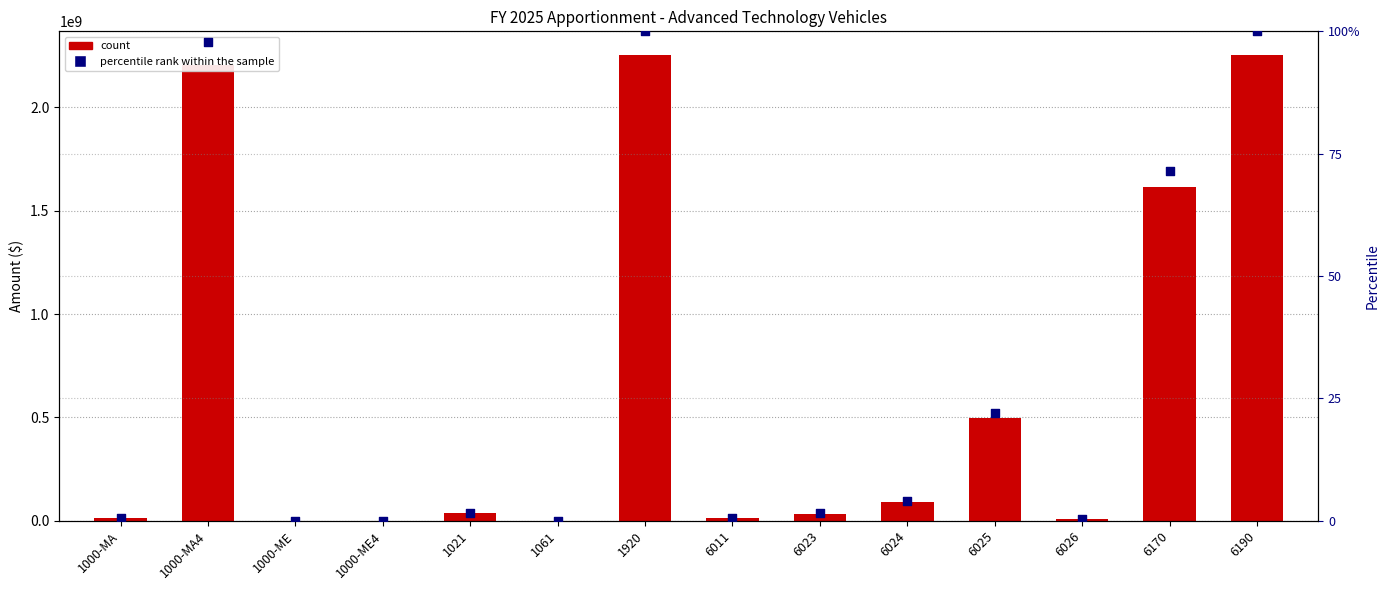

Which series has the largest total across all categories?

OMB Action